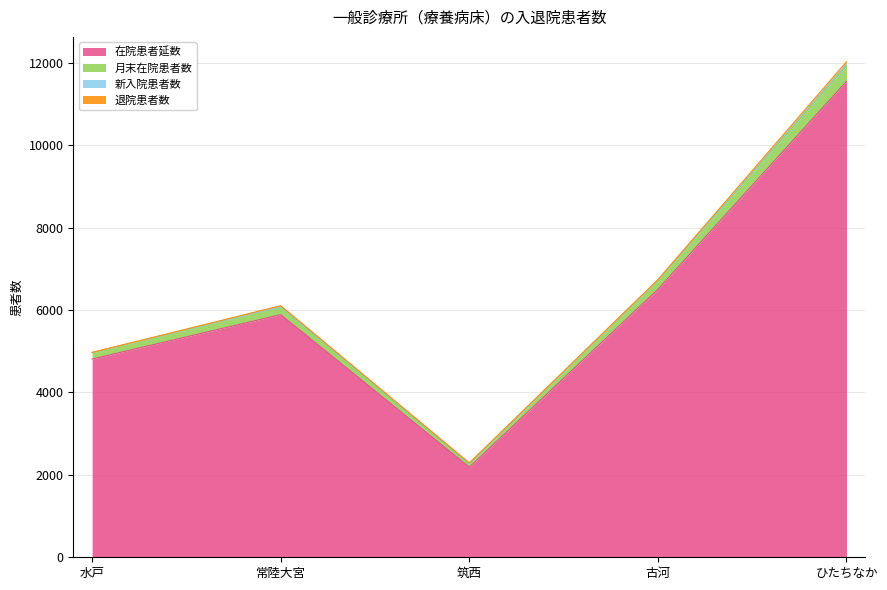

What is the value of the 在院患者延数 point at the 5th from the left?

11548